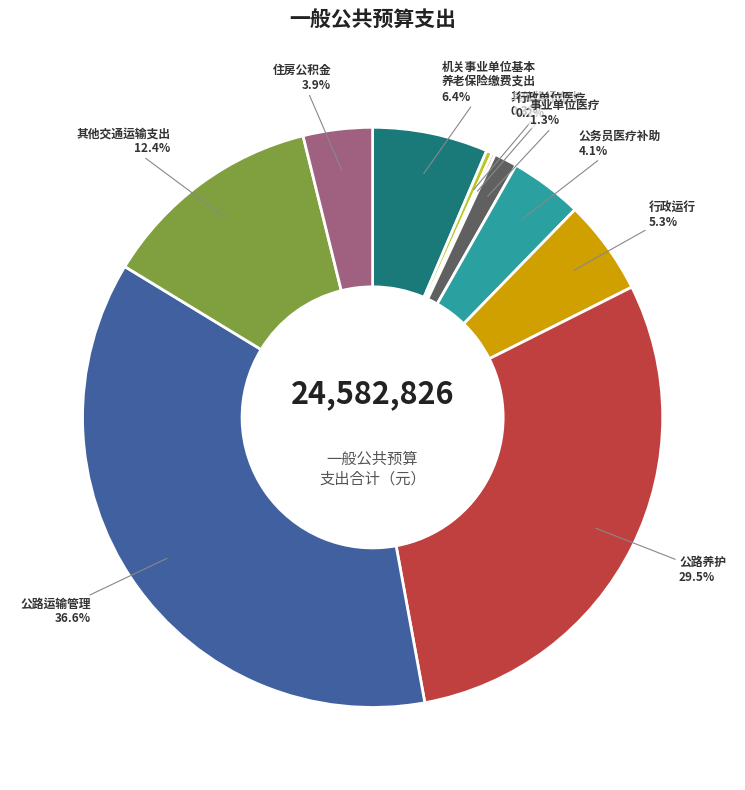

Is there a majority slice in this chart?

No